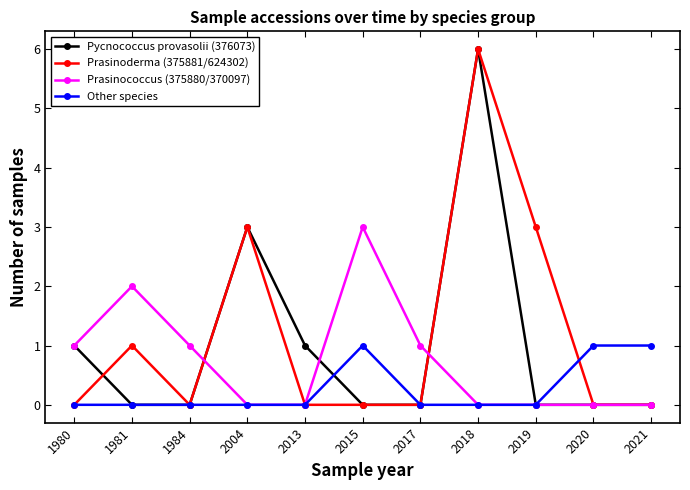

What is the total value across all series at 2019?

3